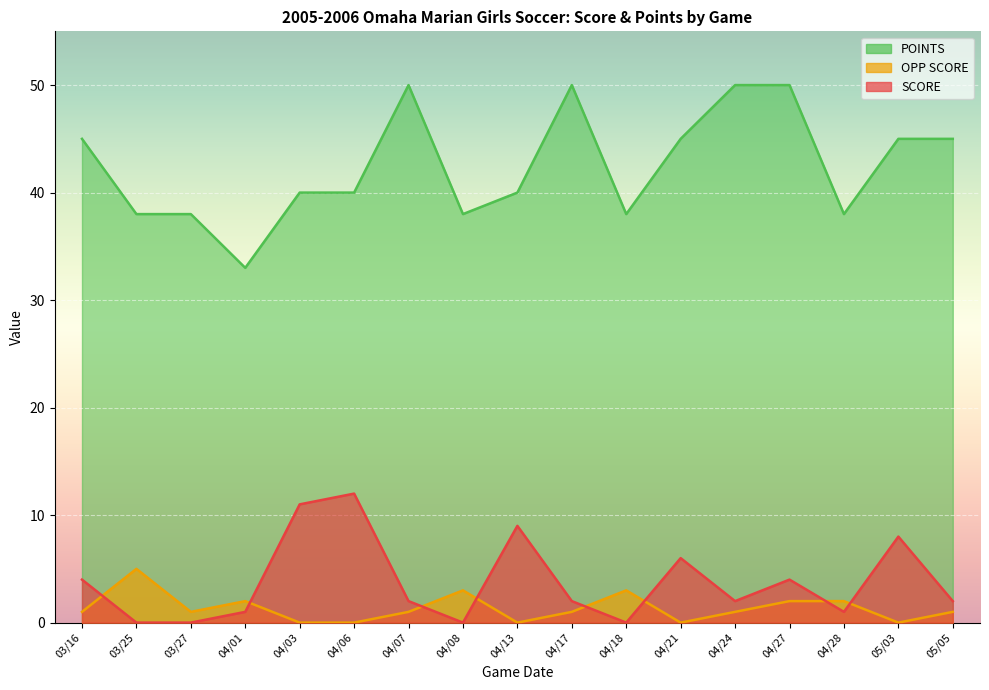

Count the POINTS values in the range 38 to 45.

12